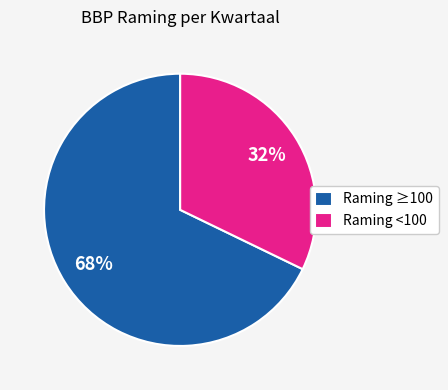

Do Raming <100 and Raming ≥100 together represent more than half of the pie?

Yes